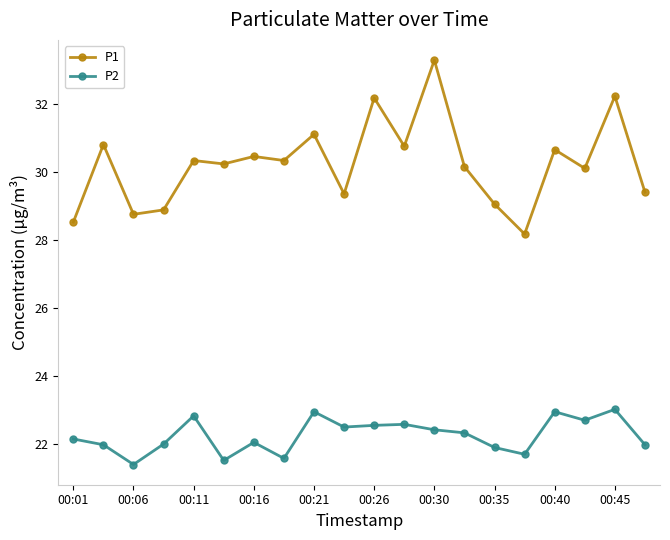

True or false: P1 has more than 1 interior local peaks.

True